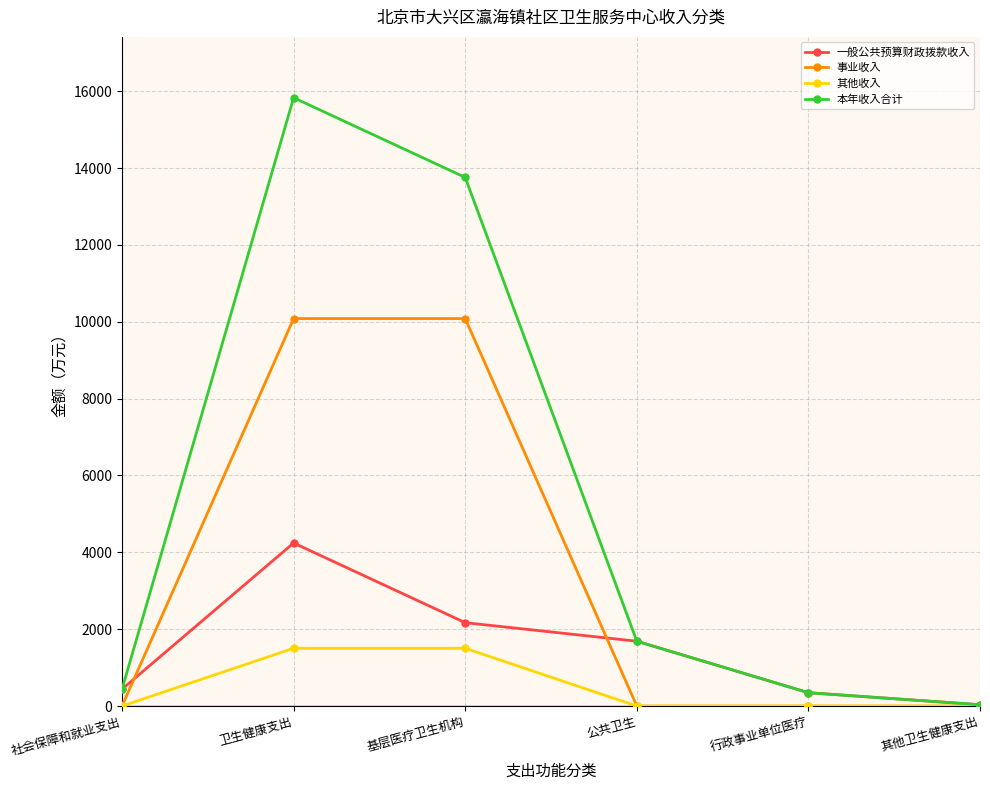

Reading left to right, list all the values displayed in this chart.

一般公共预算财政拨款收入: 439.8	4243.5	2169.6	1687.1	347.1	34.7
事业收入: 0.0	10083.6	10083.6	0.0	0.0	0.0
其他收入: 0.0	1503.8	1503.8	0.0	0.0	0.0
本年收入合计: 439.8	15830.9	13757.1	1687.1	347.1	34.7